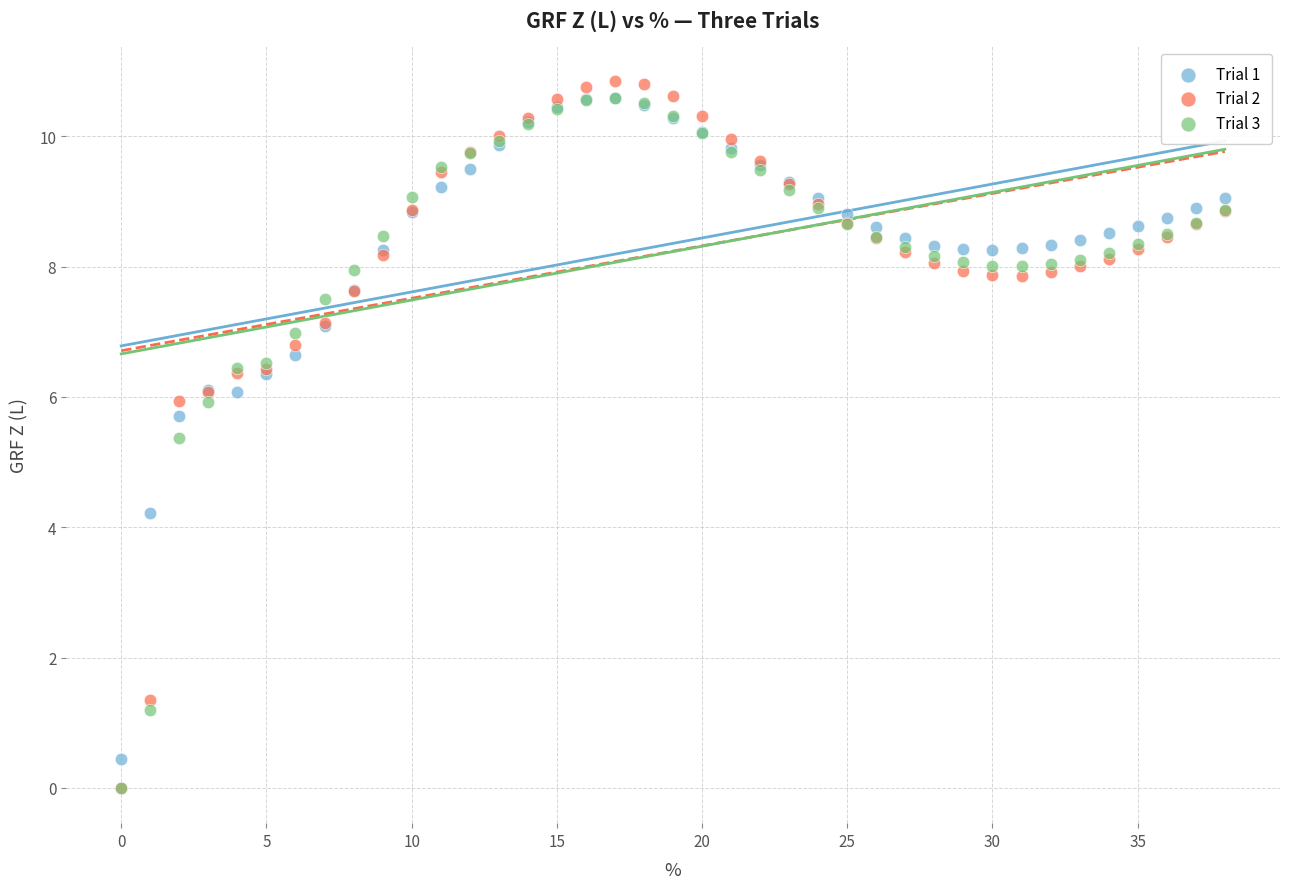

Across all series, what Y value is closest to 5?

5.4